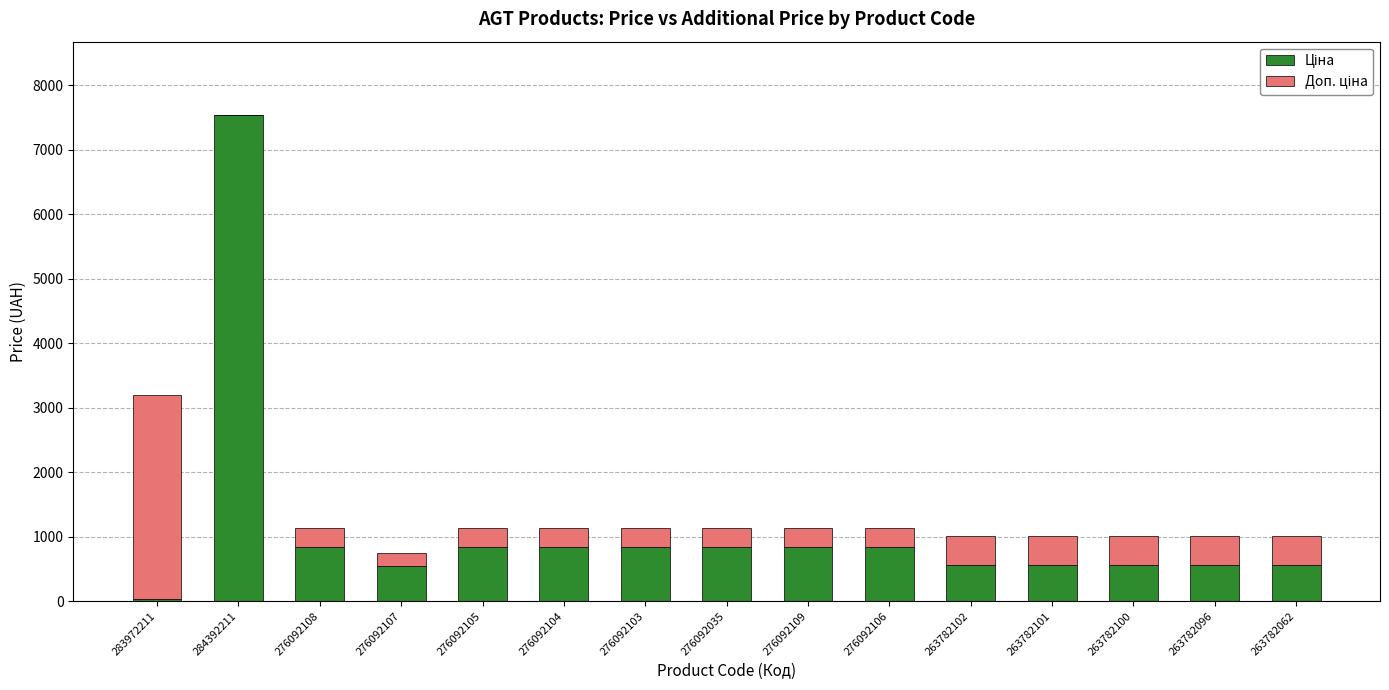

Does the chart contain stacked bars?

Yes